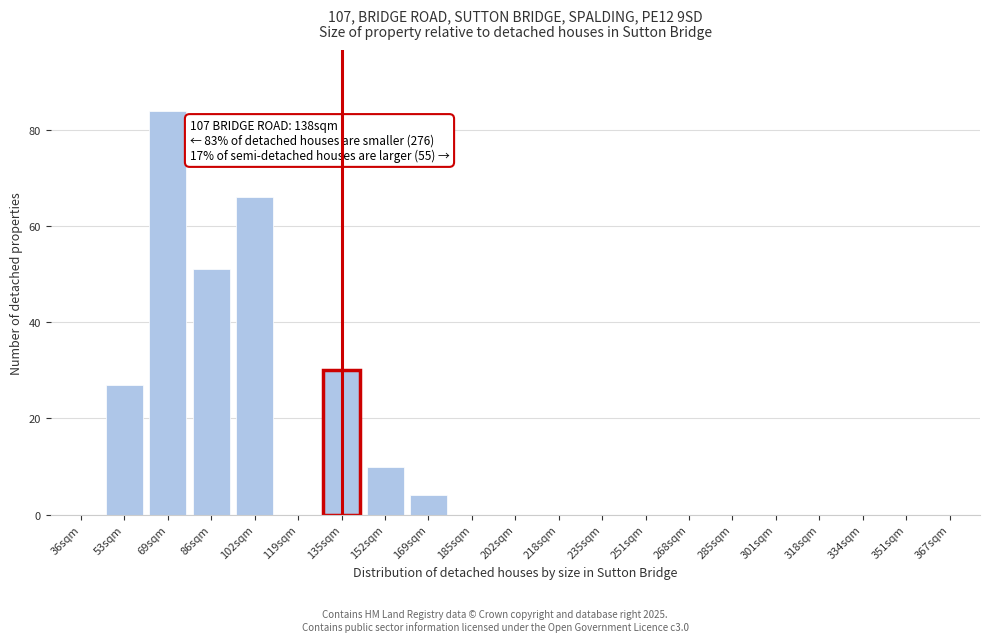

Reading left to right, transcribe all the data shown in this chart.

36sqm=0	53sqm=27	69sqm=84	86sqm=51	102sqm=66	119sqm=0	135sqm=30	152sqm=10	169sqm=4	185sqm=0	202sqm=0	218sqm=0	235sqm=0	251sqm=0	268sqm=0	285sqm=0	301sqm=0	318sqm=0	334sqm=0	351sqm=0	367sqm=0